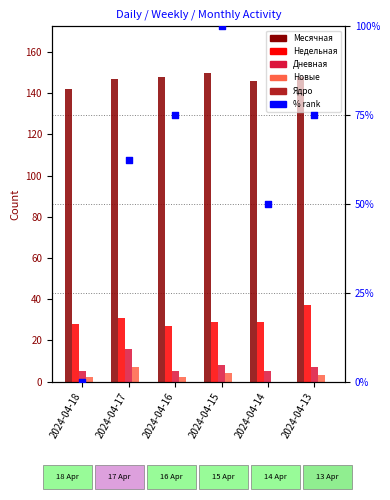

What are all the series names shown in the legend?

Месячная, Недельная, Дневная, Новые, Ядро, % rank